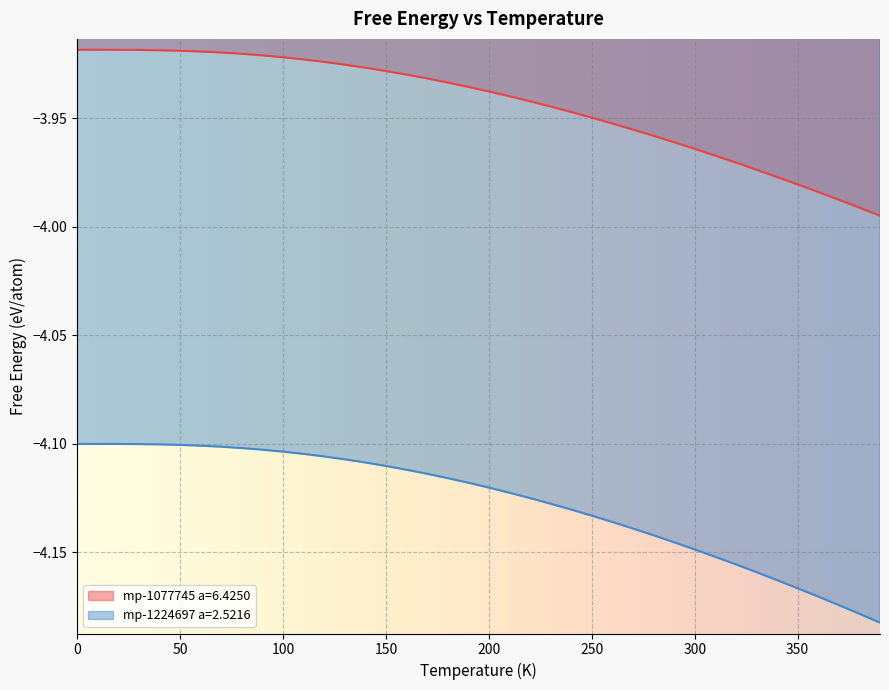

True or false: mp-1224697 a=2.5216 and mp-1077745 a=6.4250 cross at least once.

False